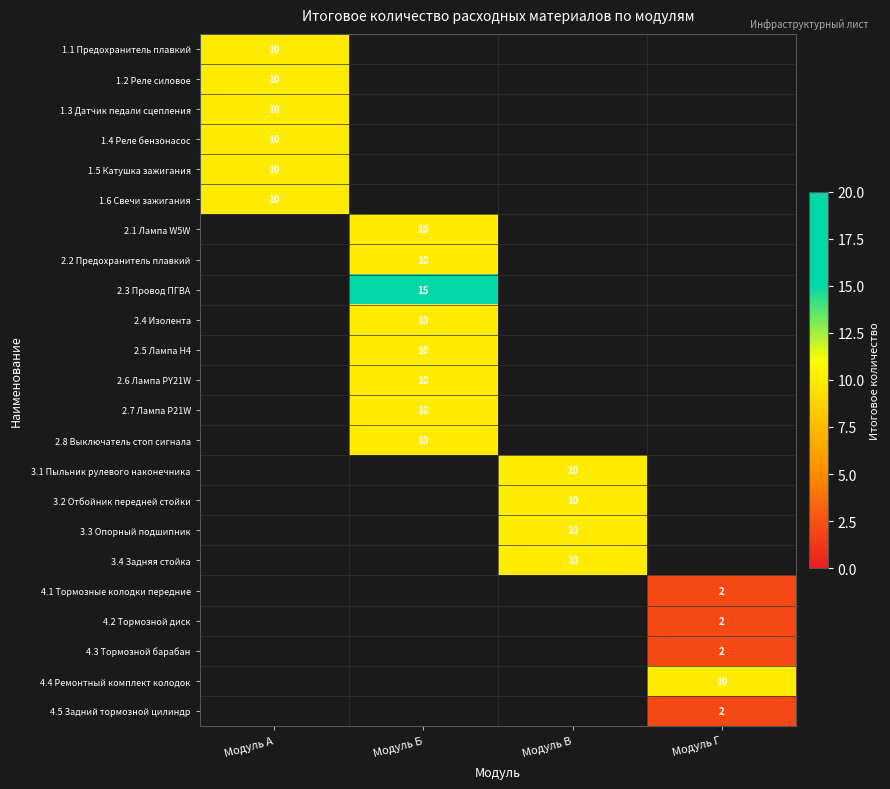

True or false: 3.4 Задняя стойка has a value of 10 at Модуль В.

True